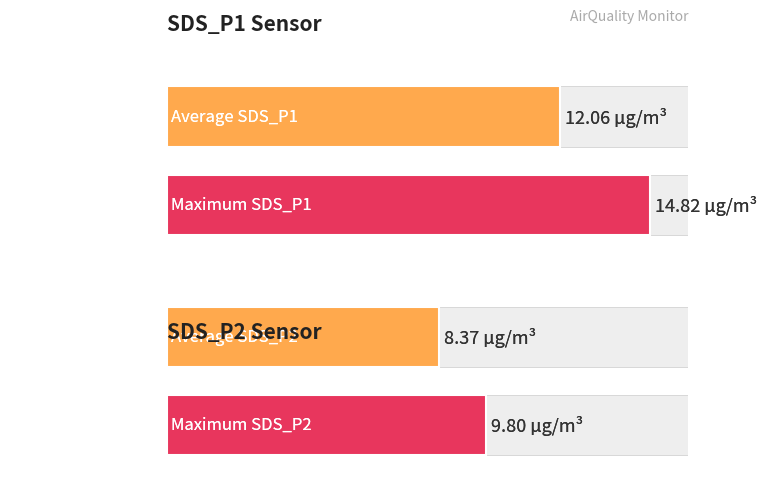

Rank the series by their maximum value, from highest to lowest.

SDS_P1, SDS_P2